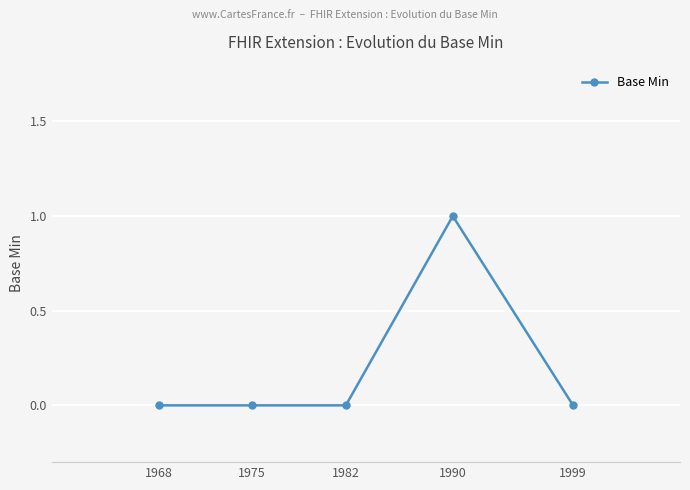

How many lines are shown in the chart?

1